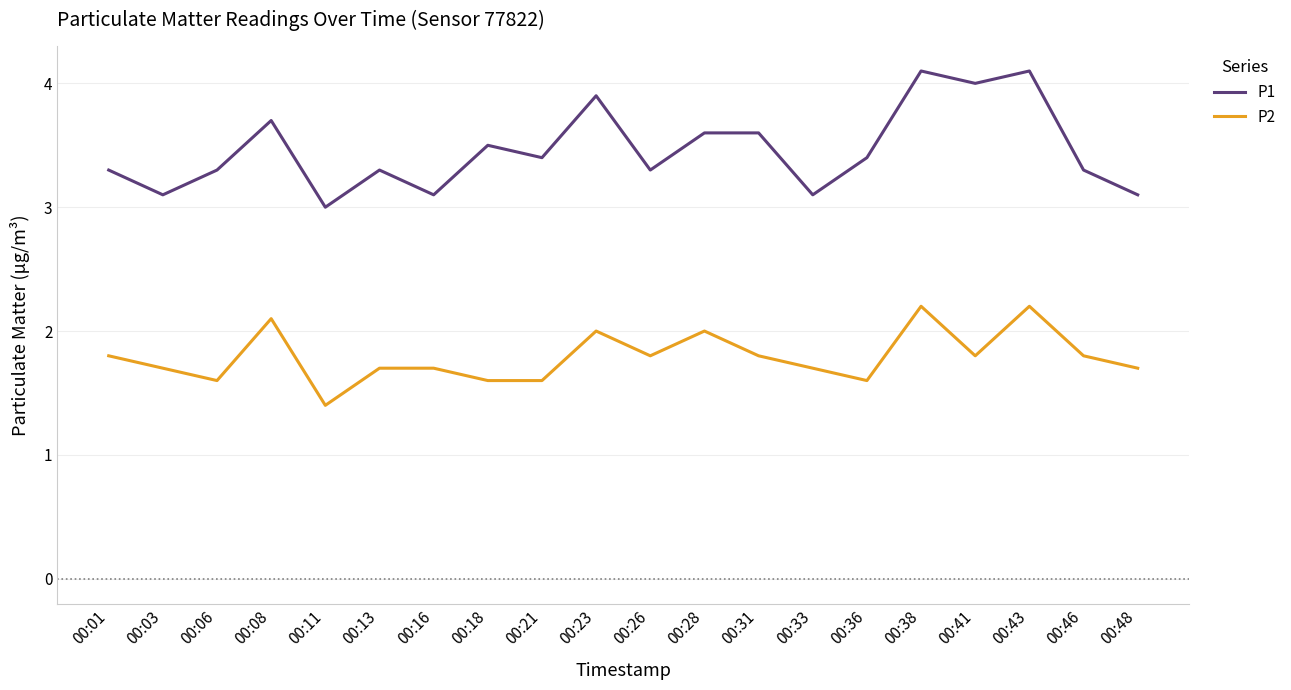

True or false: P2 has more than 2 points higher than both neighbors.

True